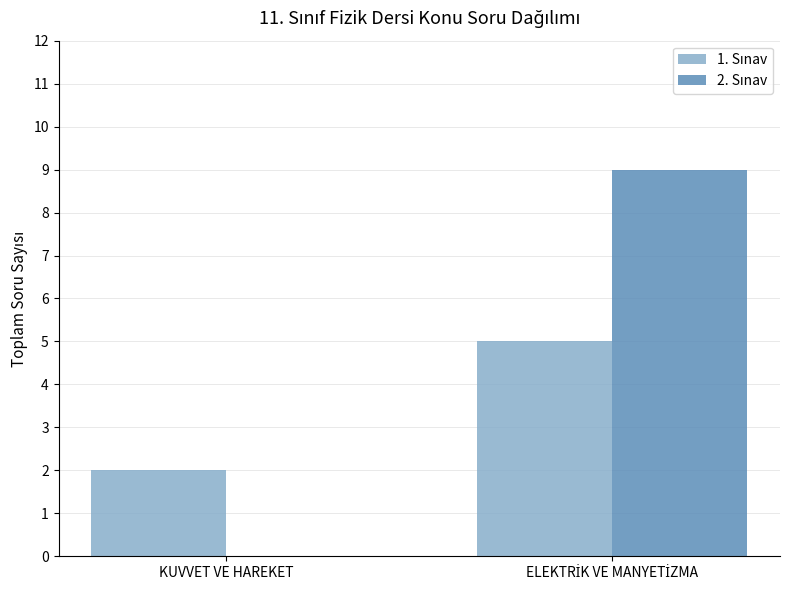

What is the maximum value shown in the chart?

9